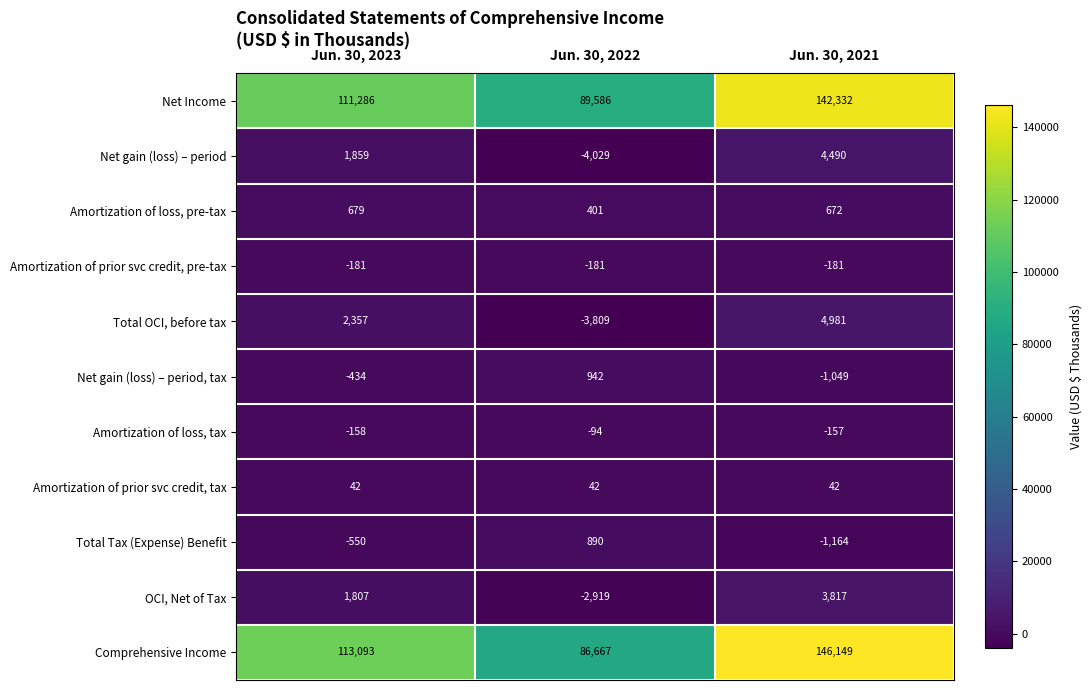

What is the greatest value displayed?

146149